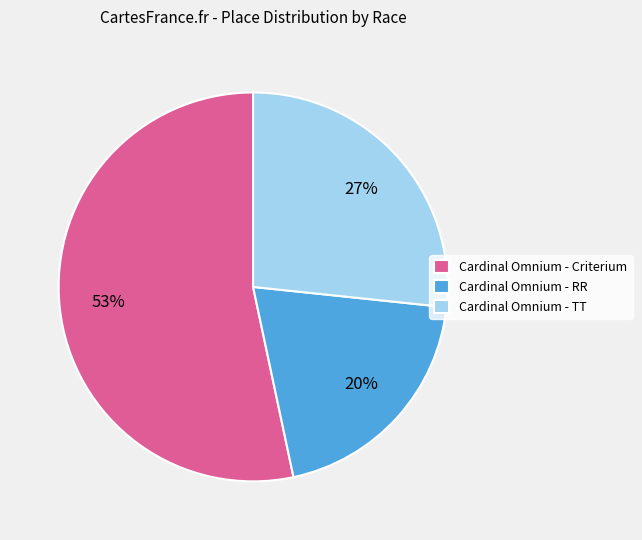

Combined, do Cardinal Omnium - TT and Cardinal Omnium - RR account for over 50%?

No